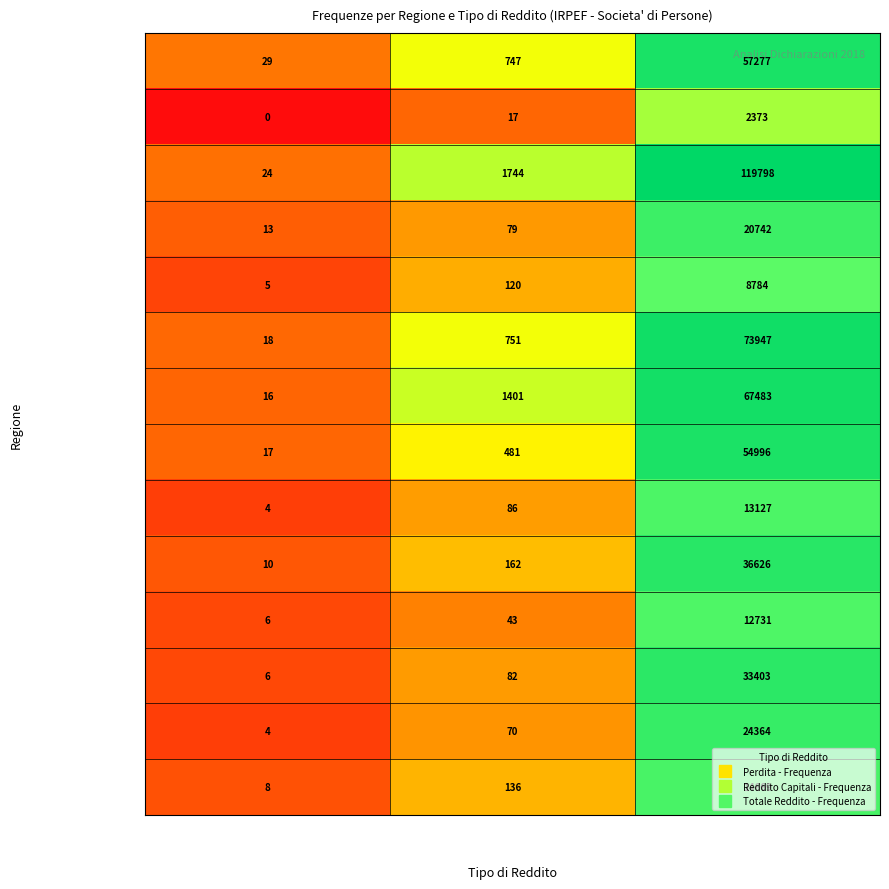

How many series are shown in this chart?

14